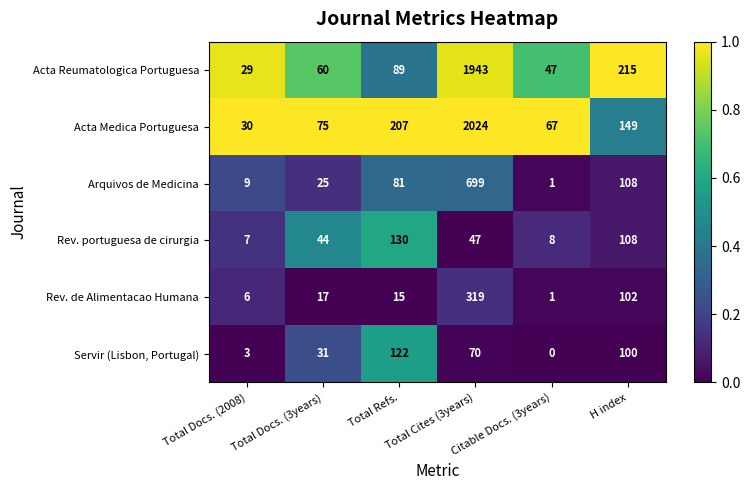

What is the sum of the Rev. de Alimentacao Humana values at Citable Docs. (3years) and Total Docs. (2008)?

7